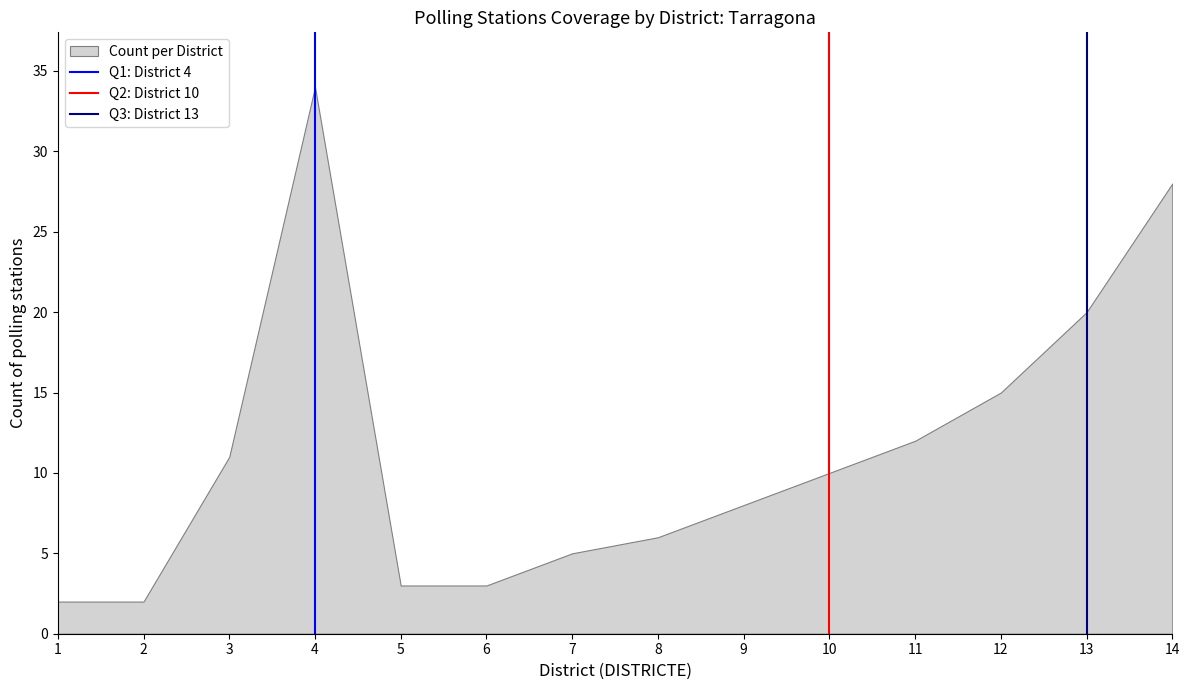

The chart shows a value of 16 at 4. True or false?

False